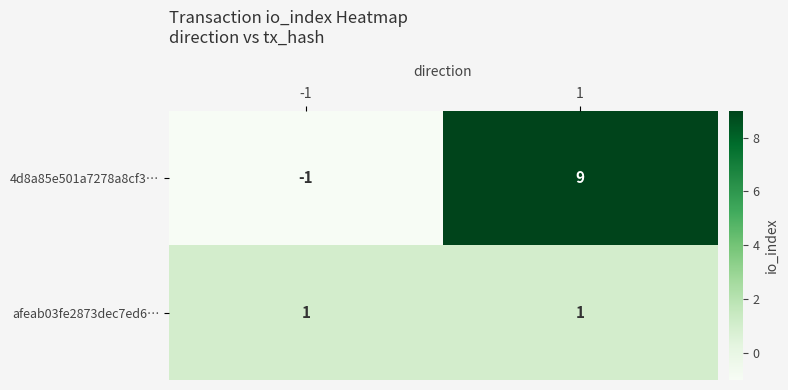

At how many categories does at least one series exceed 8?

1